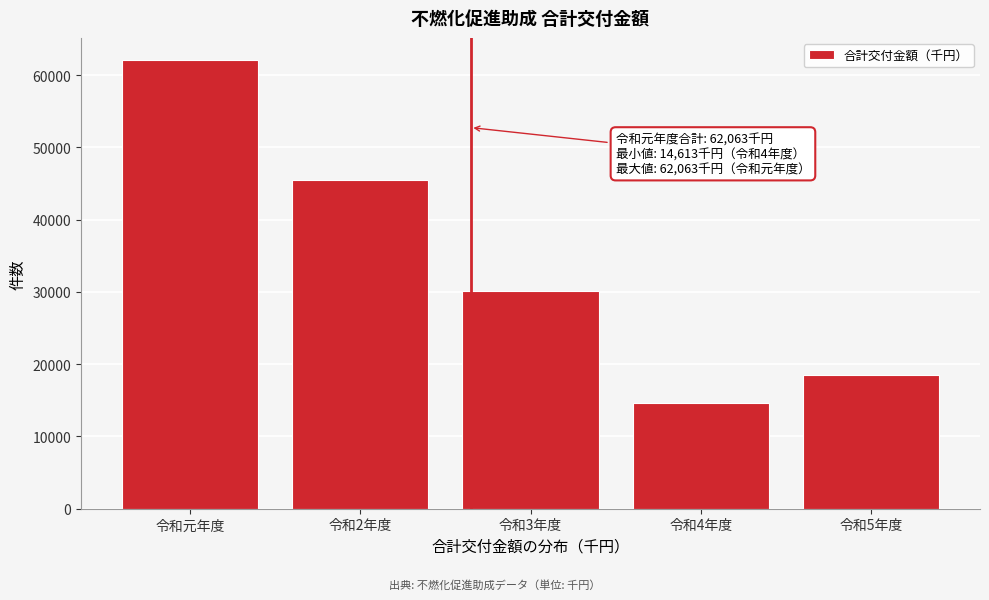

Reading right to left, extract all data points from this chart.

令和5年度=18455	令和4年度=14613	令和3年度=30139	令和2年度=45520	令和元年度=62063